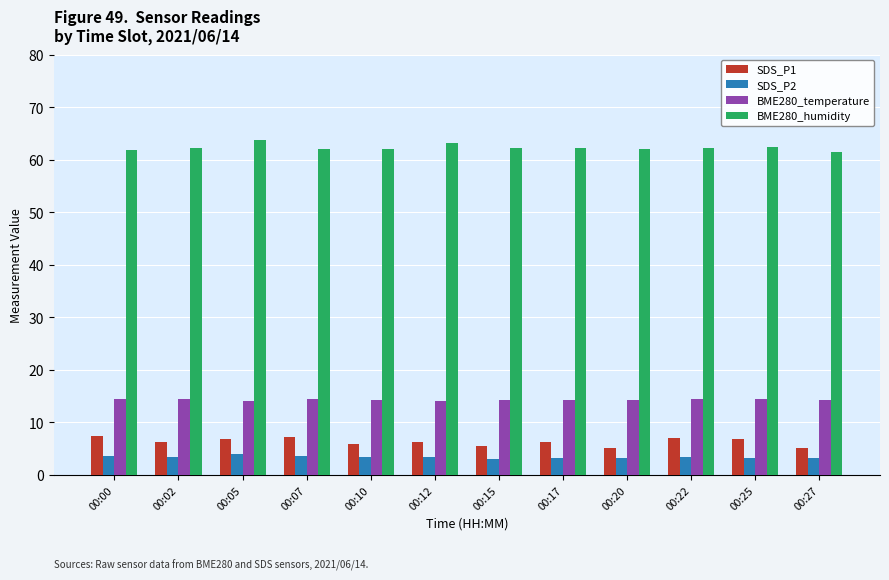

Is the value of SDS_P2 at 00:00 greater than the value of BME280_humidity at 00:20?

No